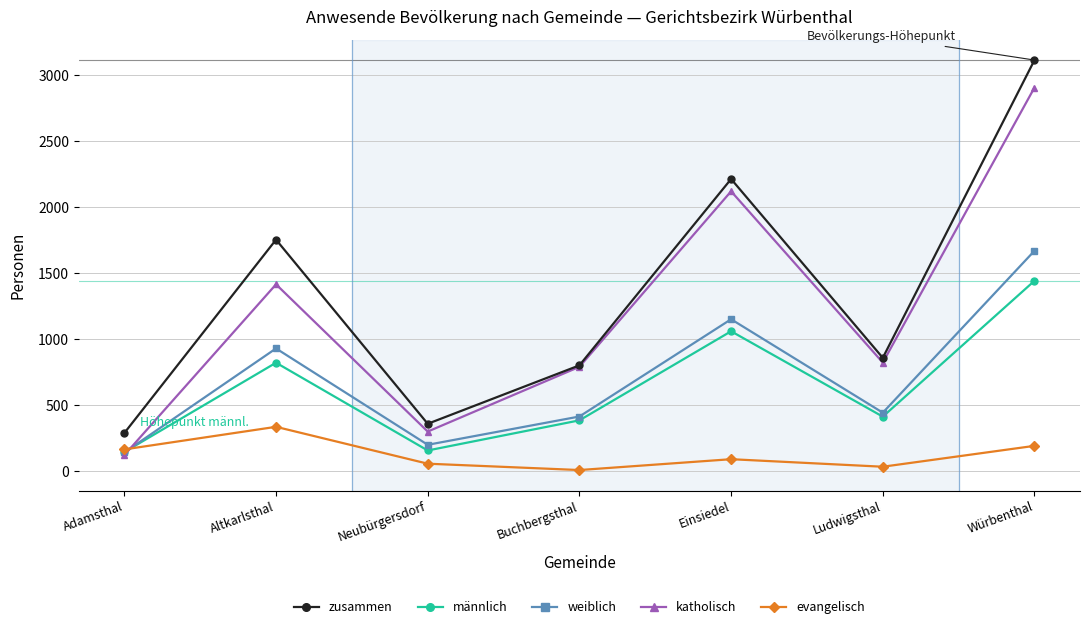

In weiblich, how many points are higher than both neighbors (excluding endpoints)?

2